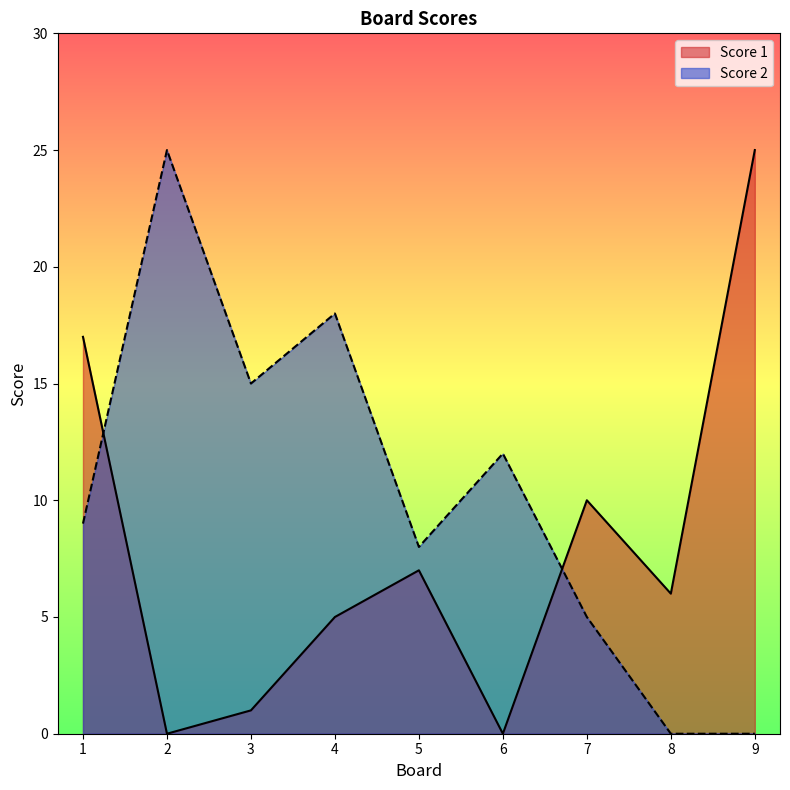

How many lines are shown in the chart?

2